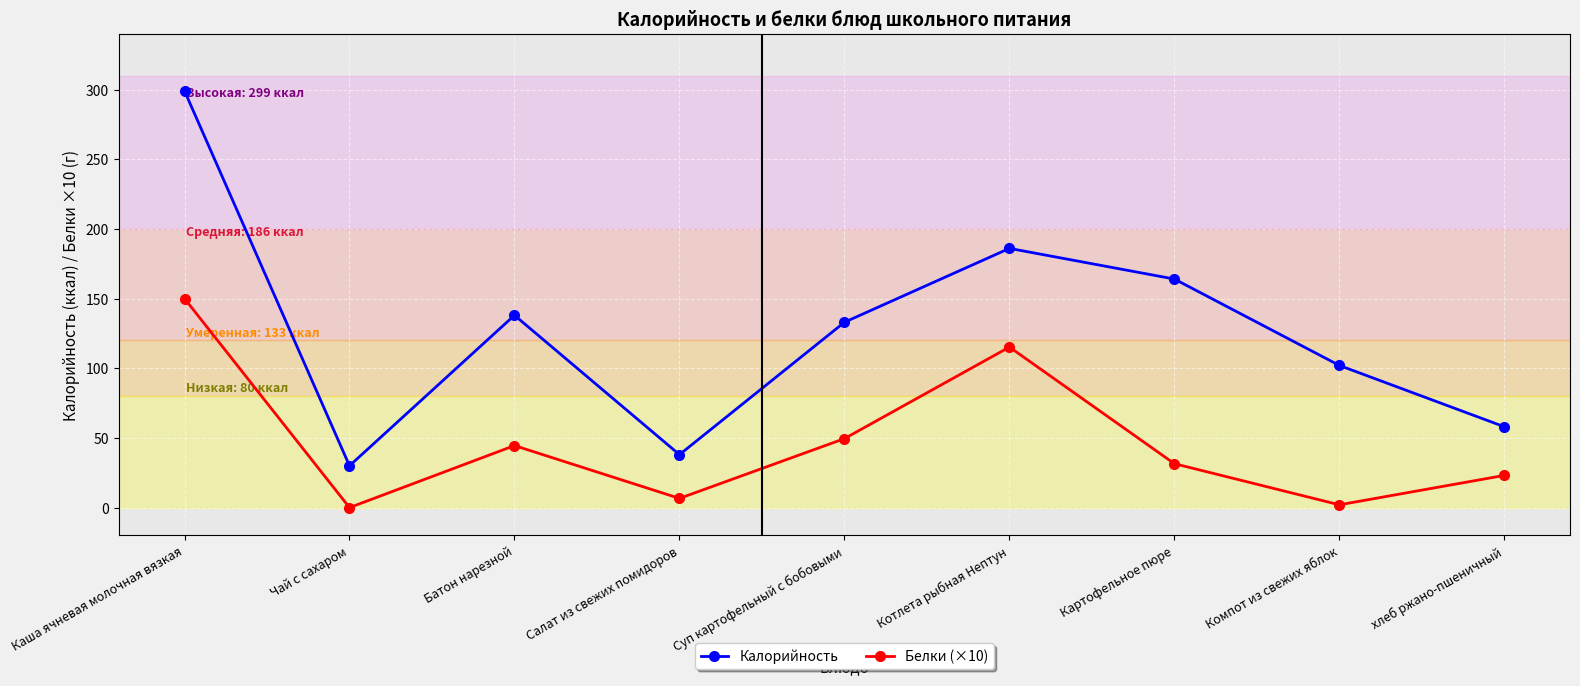

What are all the series names shown in the legend?

Калорийность, Белки (×10)